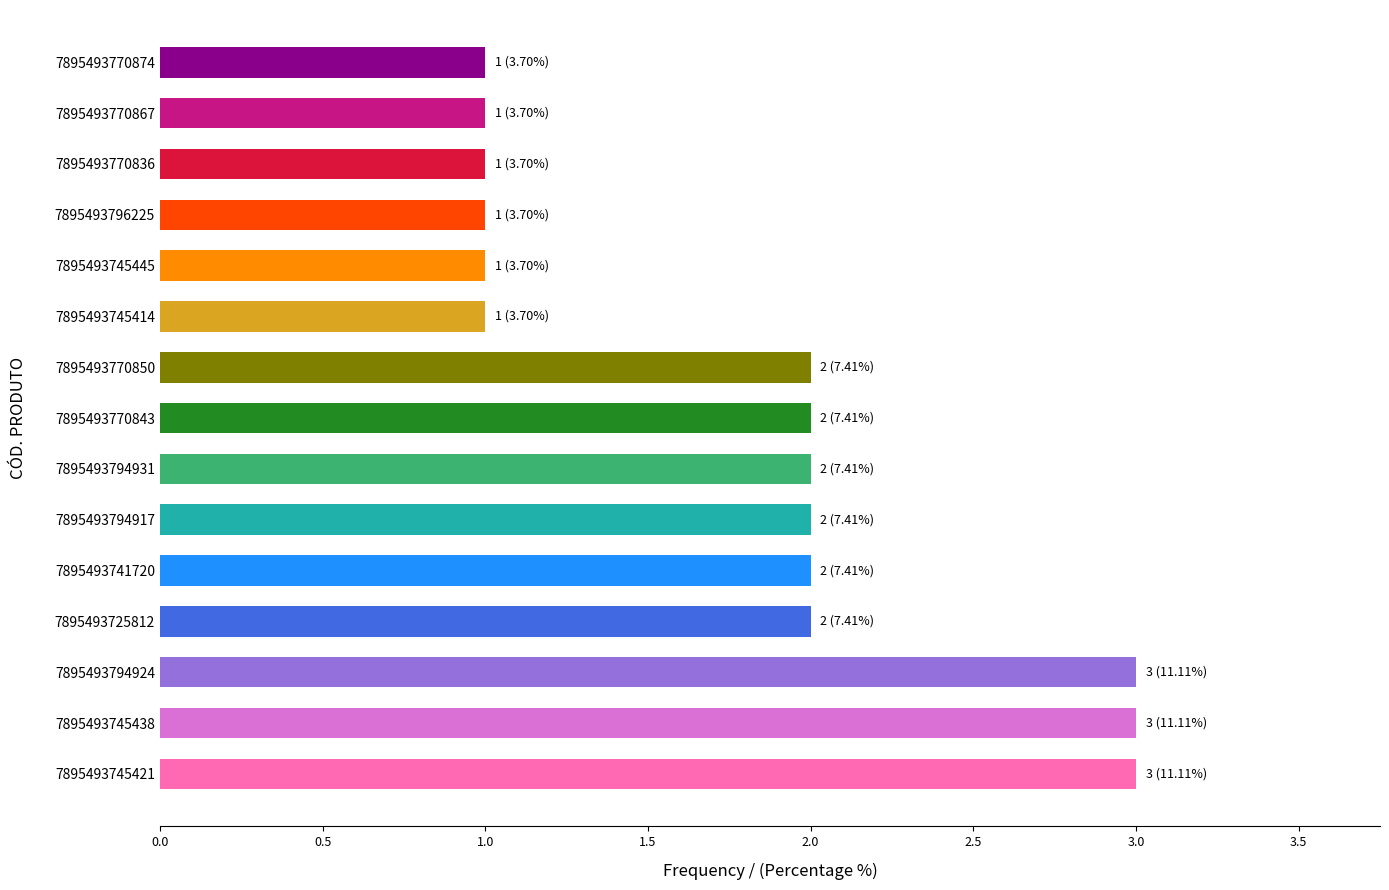

True or false: the data shows 4 at 7895493794931.

False